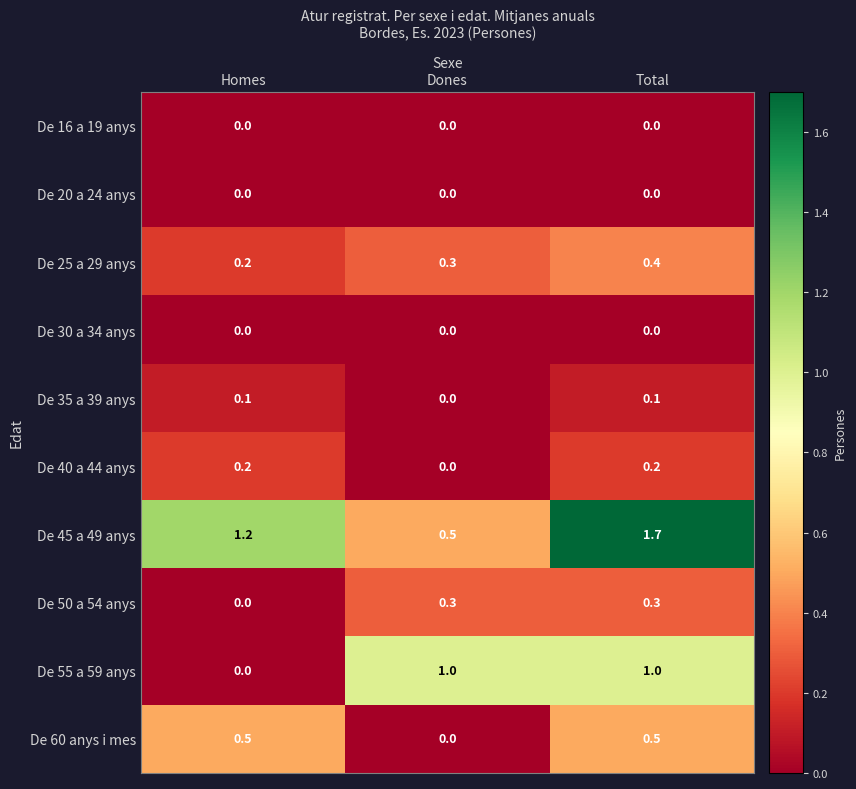

Which category has the highest value across all series?

Total